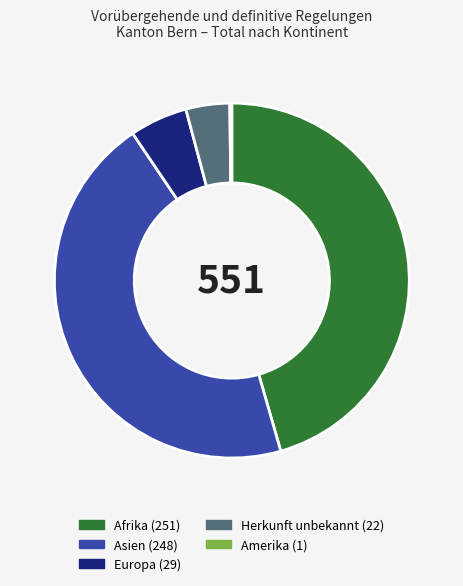

Does any single category account for the majority?

No